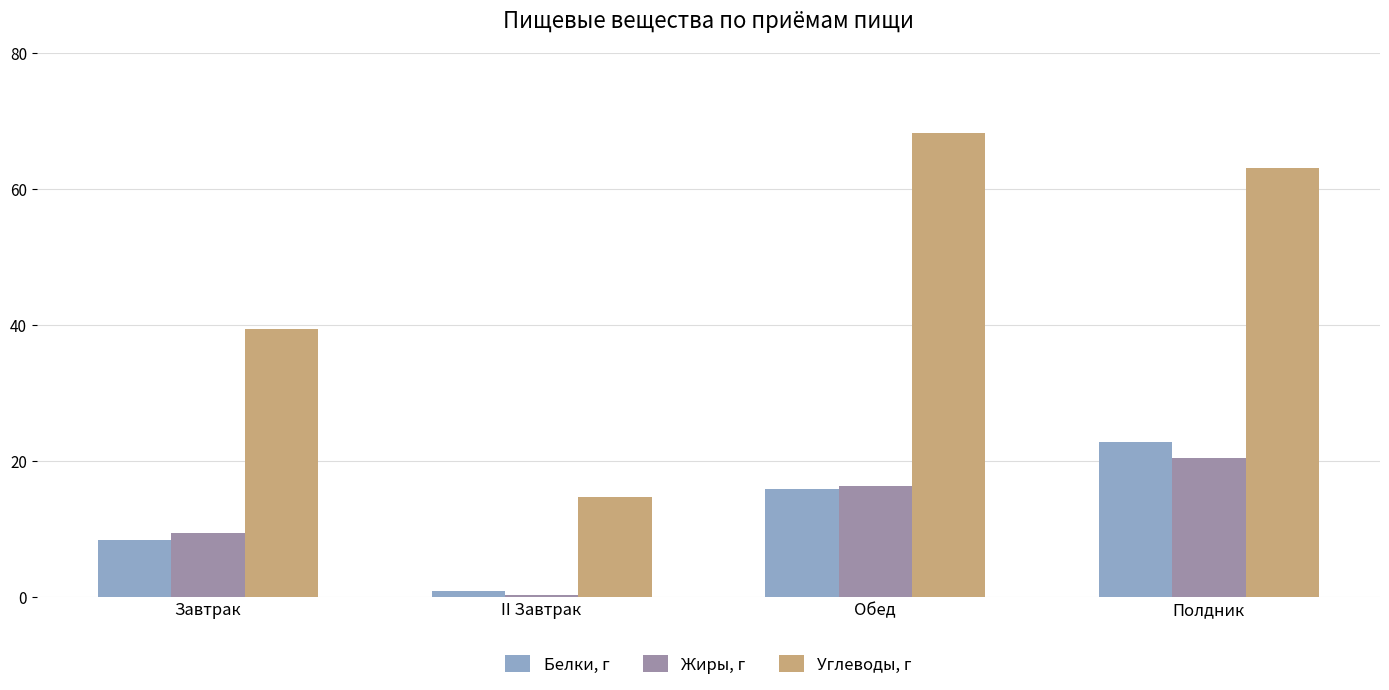

The Углеводы, г series shows 14.7 at II Завтрак. True or false?

True